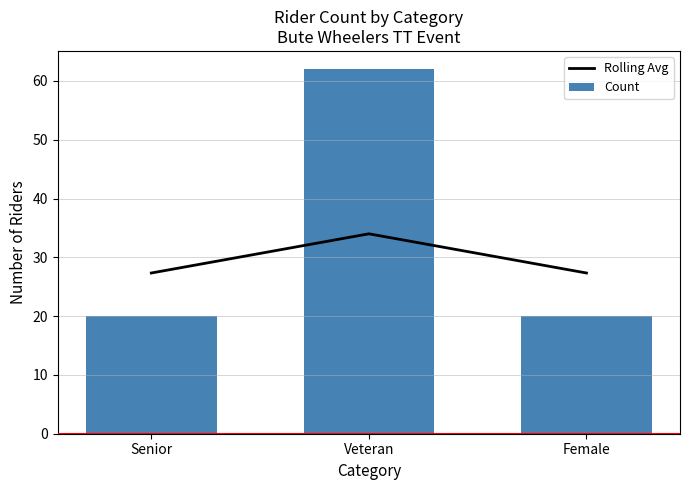

At how many categories does at least one series exceed 54?

1